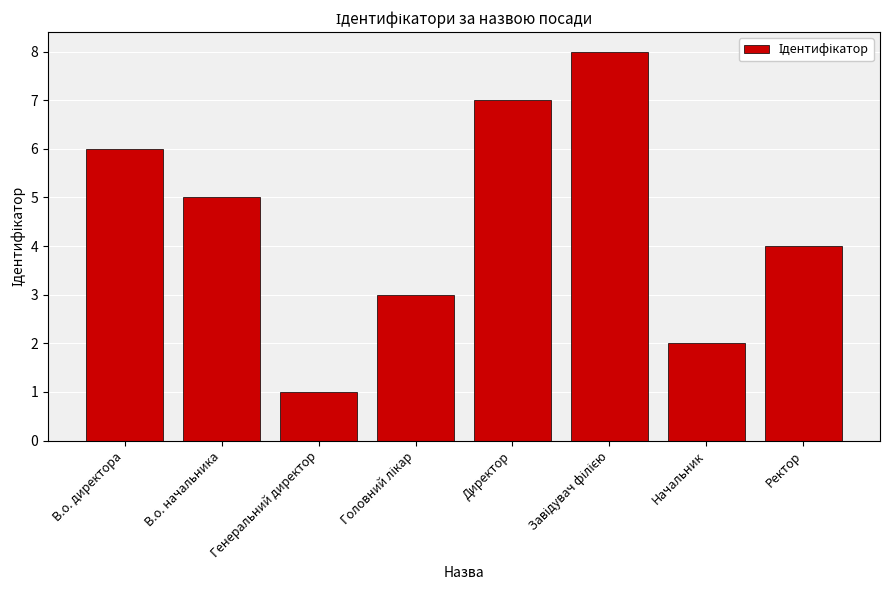

What is the value of the 1st bar from the left?

6